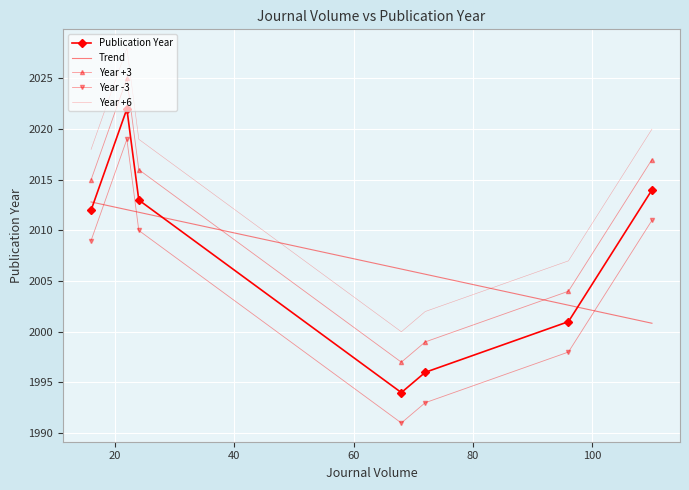

How many values exceed 2012?

3